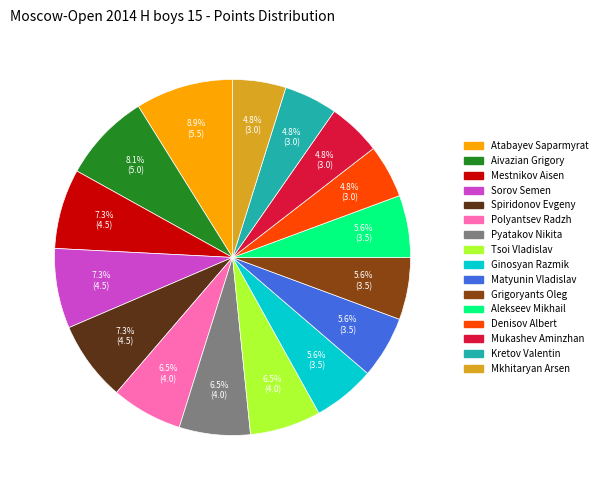

To the nearest percent, what percentage of the pie is Kretov Valentin?

5%